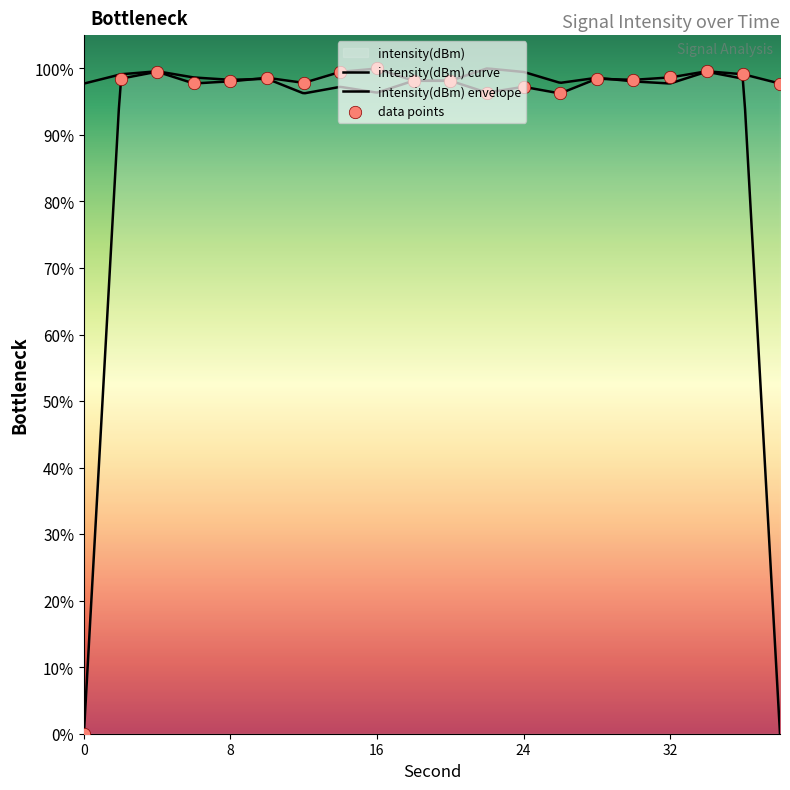

Between 38 and 24, which is larger?

38